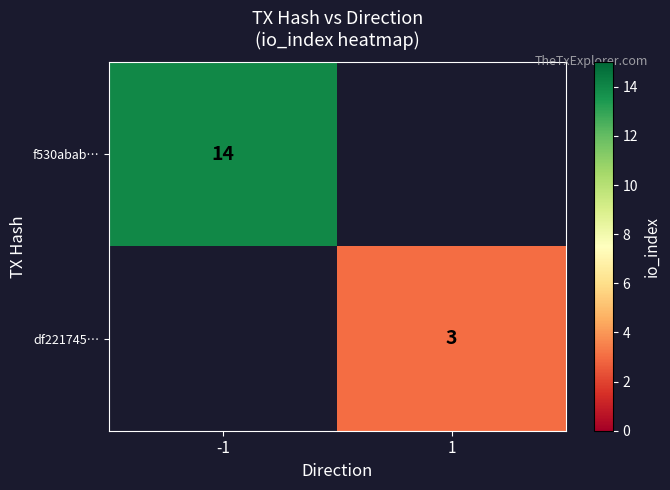

At how many categories does at least one series exceed 10?

1